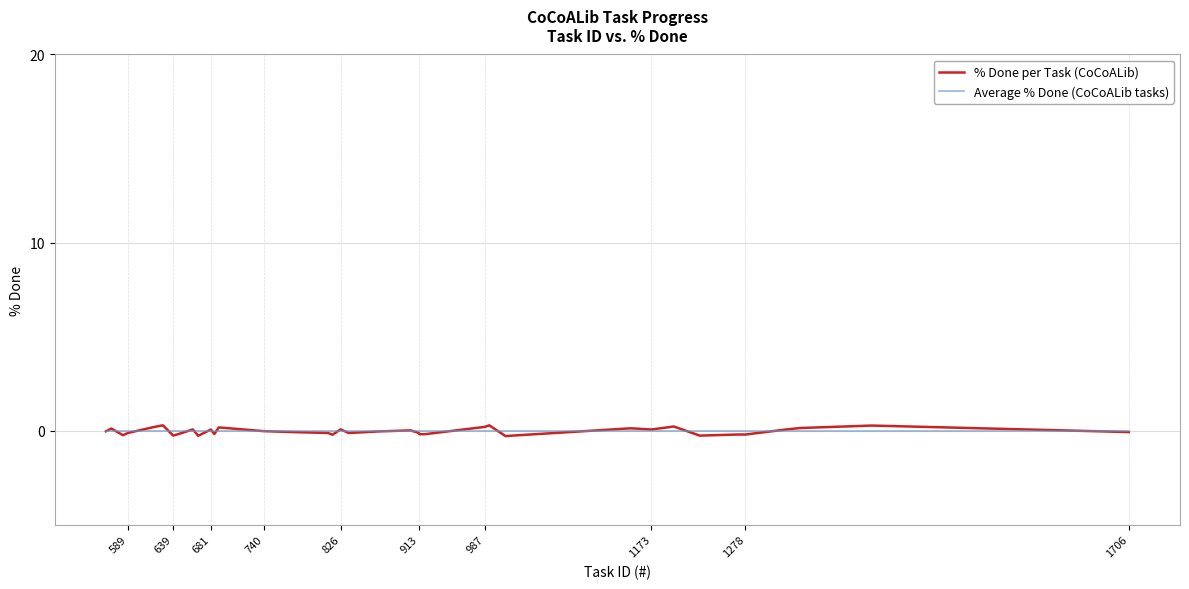

Which series has the largest total across all categories?

Average % Done (CoCoALib tasks)